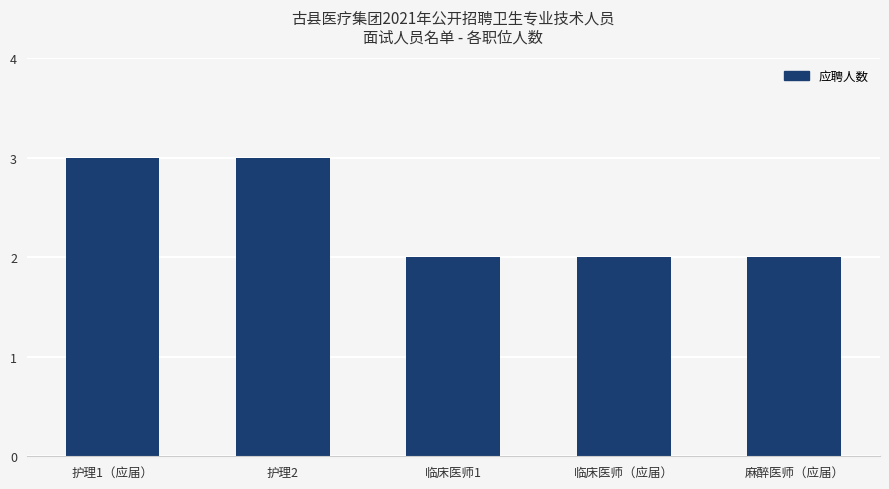

How many bars are there in total?

5